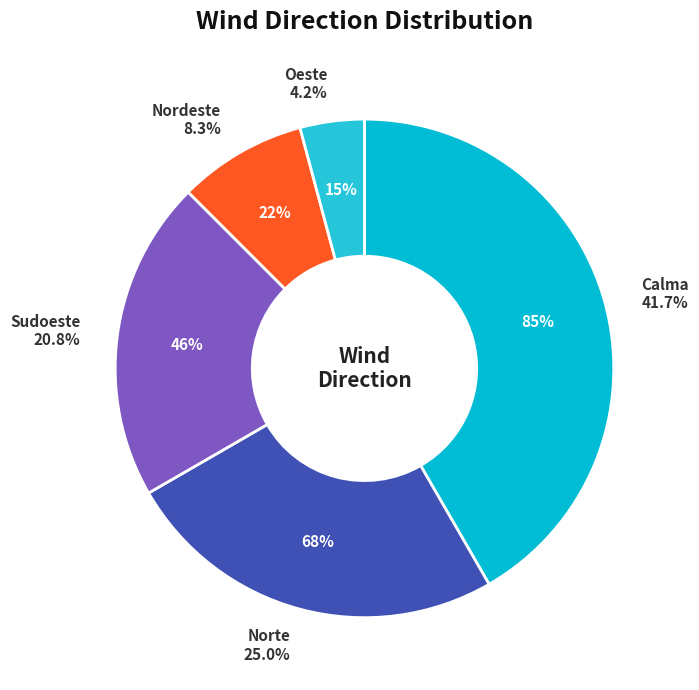

Count the number of slices in the pie.

5